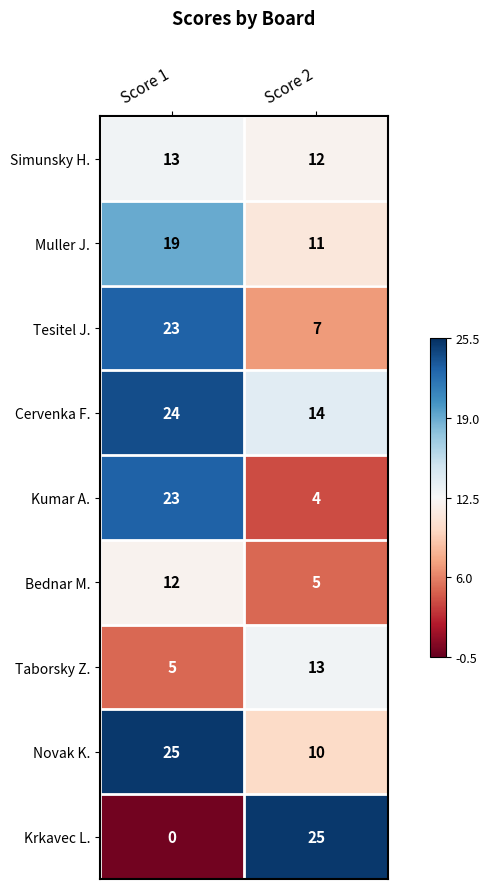

Rank the series at Score 2 from highest to lowest value.

Krkavec L., Cervenka F., Taborsky Z., Simunsky H., Muller J., Novak K., Tesitel J., Bednar M., Kumar A.